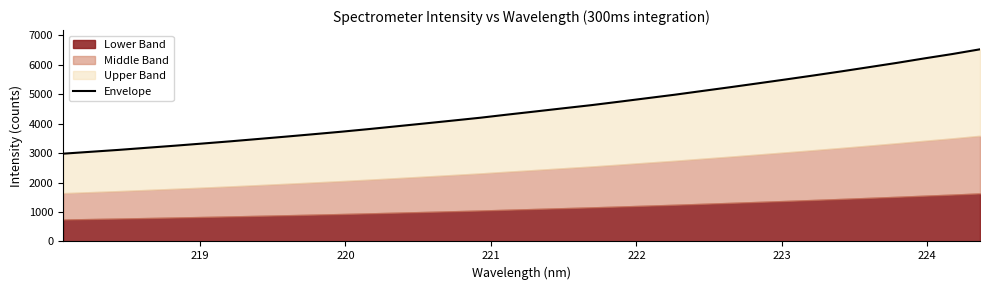

Reading left to right, what are all the values shown in this chart?

2980.8	3045.4	3109.6	3180.5	3250.4	3324.2	3399.2	3478.8	3559.1	3641.8	3726.2	3816.7	3911.4	4006.6	4103.2	4201.0	4310.0	4415.7	4523.0	4628.6	4745.1	4864.0	4982.5	5110.6	5237.8	5368.9	5501.2	5636.3	5774.9	5918.5	6063.2	6217.0	6363.8	6524.9